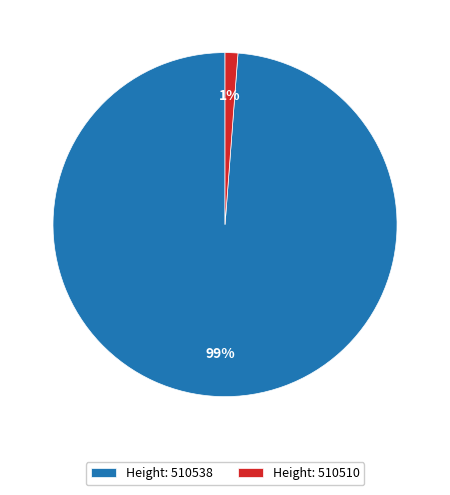

To the nearest percent, what is the difference between the Height: 510510 and Height: 510538 slice percentages?

98%